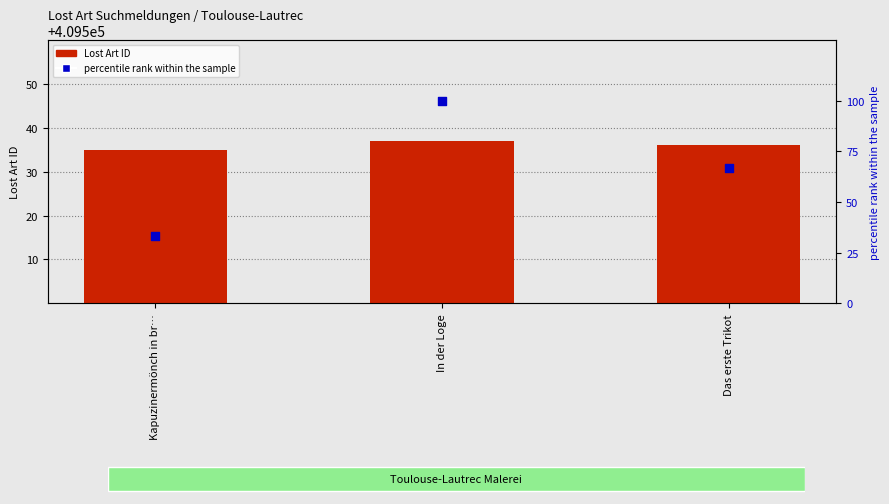

What are all the series names shown in the legend?

Lost Art ID, percentile rank within the sample